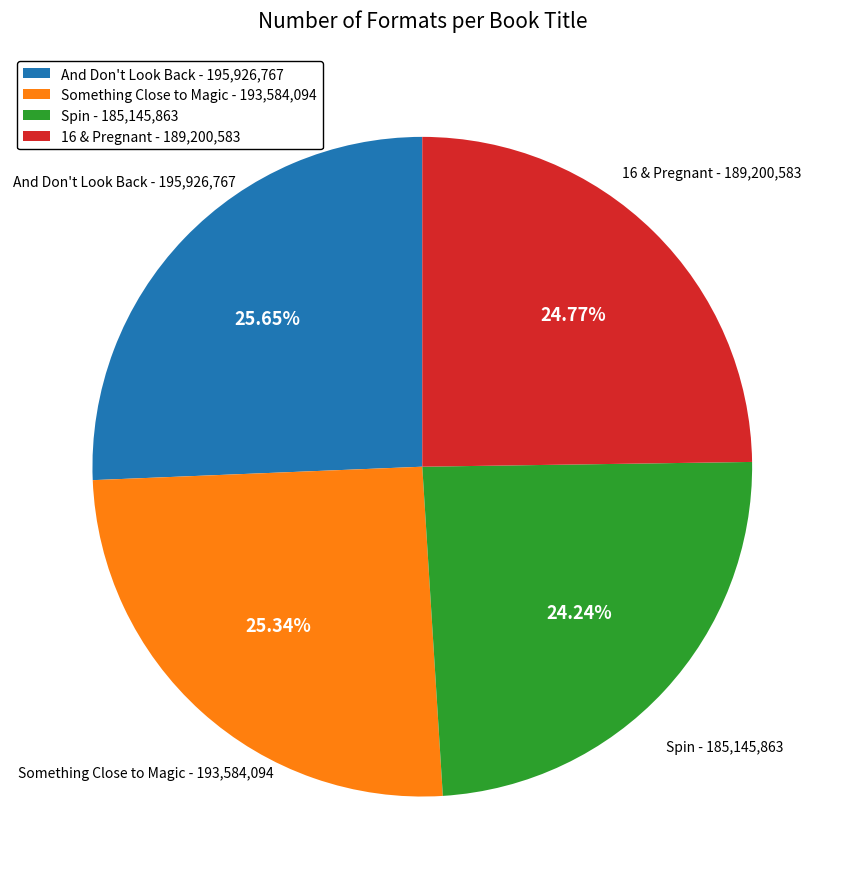

Is there any slice that represents more than half of the pie?

No